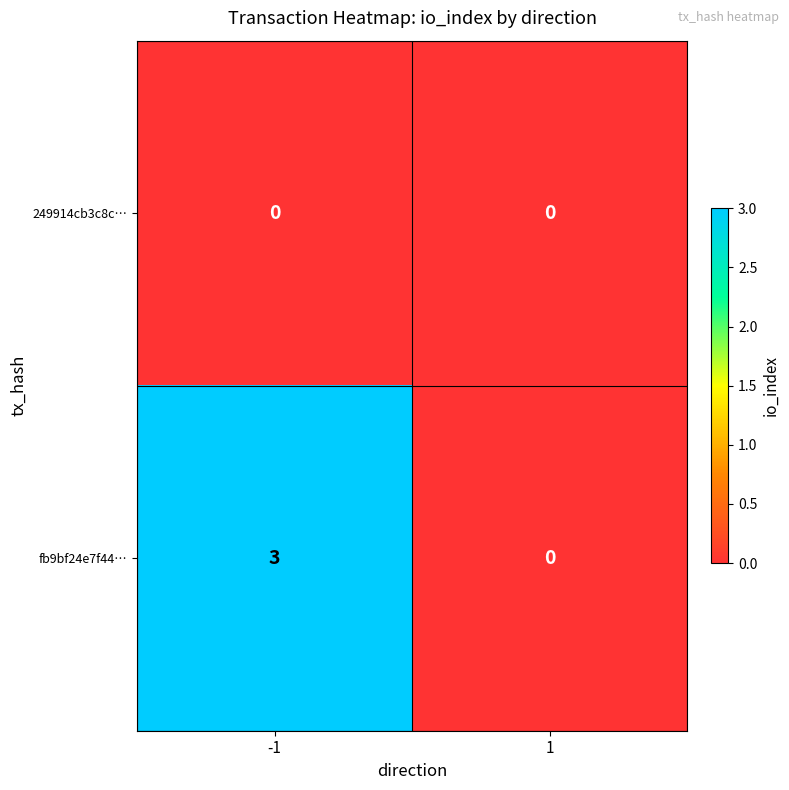

Which series has the widest spread of values?

fb9bf24e7f44…